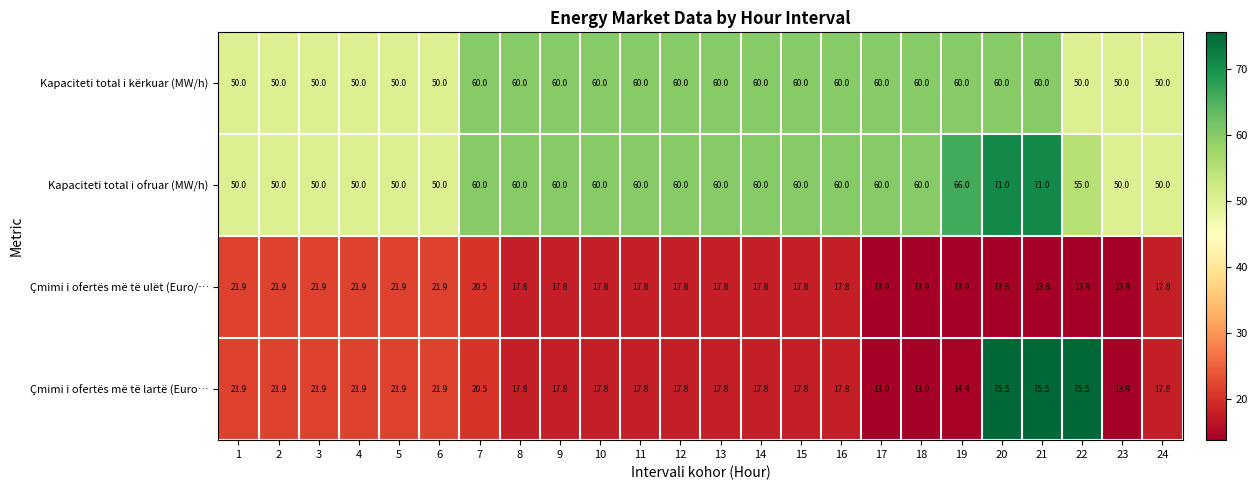

True or false: Çmimi i ofertës më të lartë (Euro… has a value of 29.4 at 14.

False